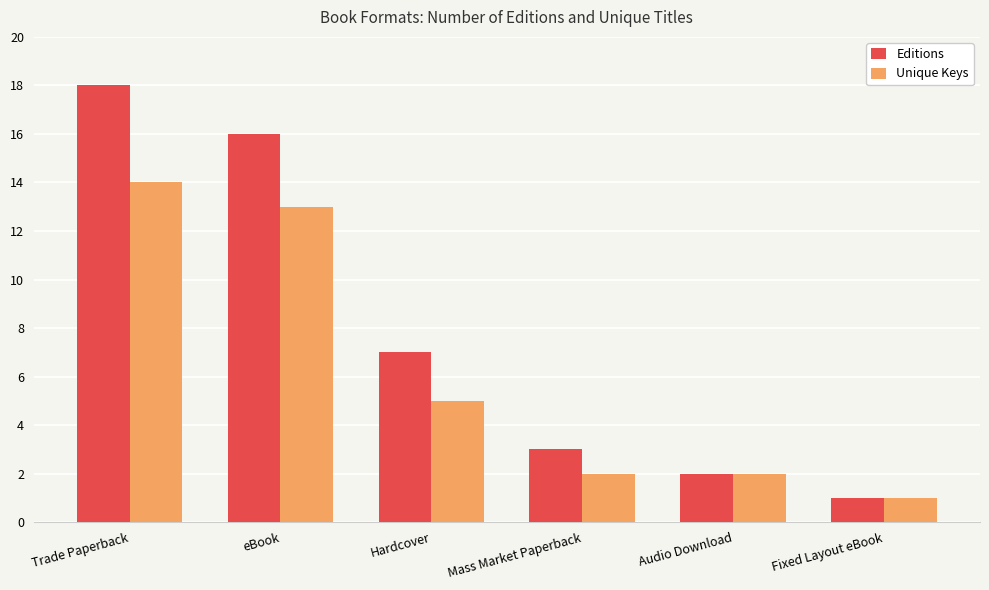

The value of Unique Keys at eBook is 23. True or false?

False